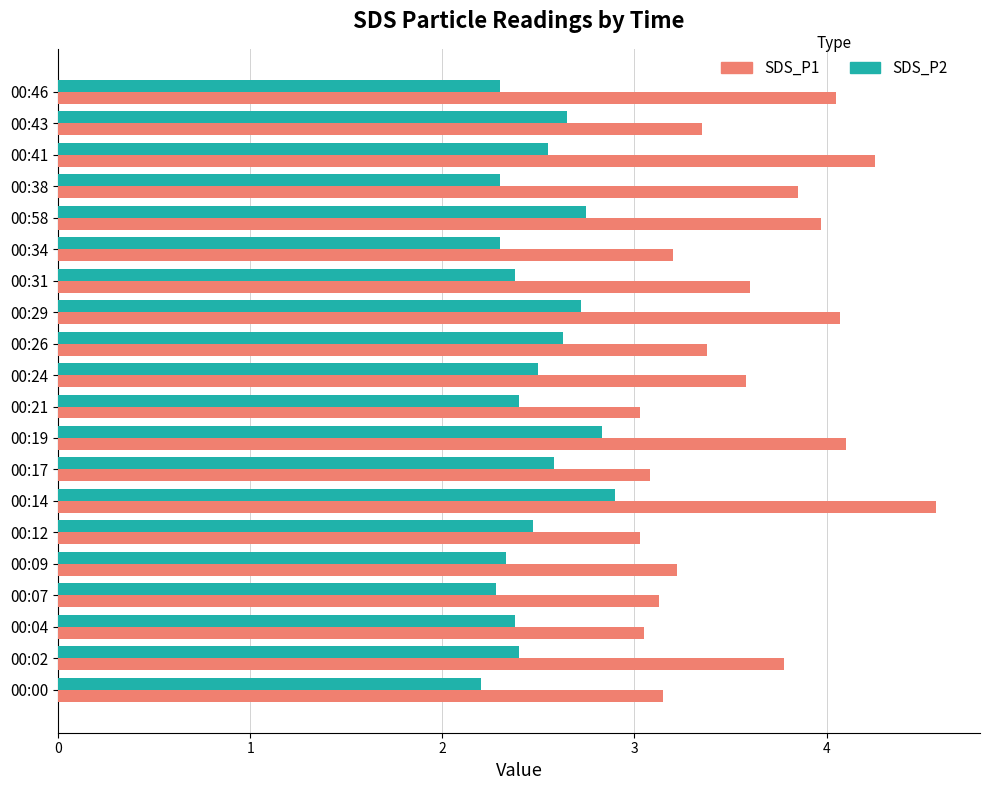

List the series in order of their overall mean, highest first.

SDS_P1, SDS_P2